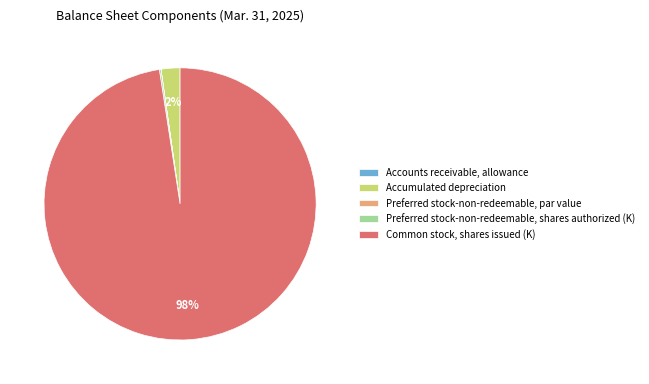

What is the largest slice in the pie chart?

Common stock, shares issued (K)